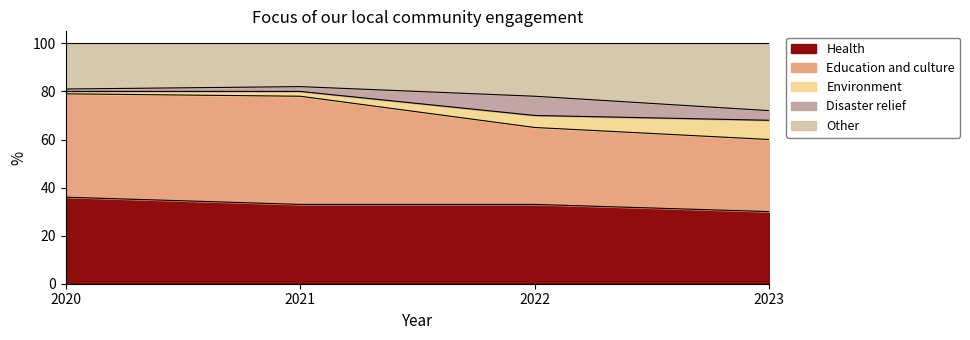

The value of Health at 2020 is 36. True or false?

True